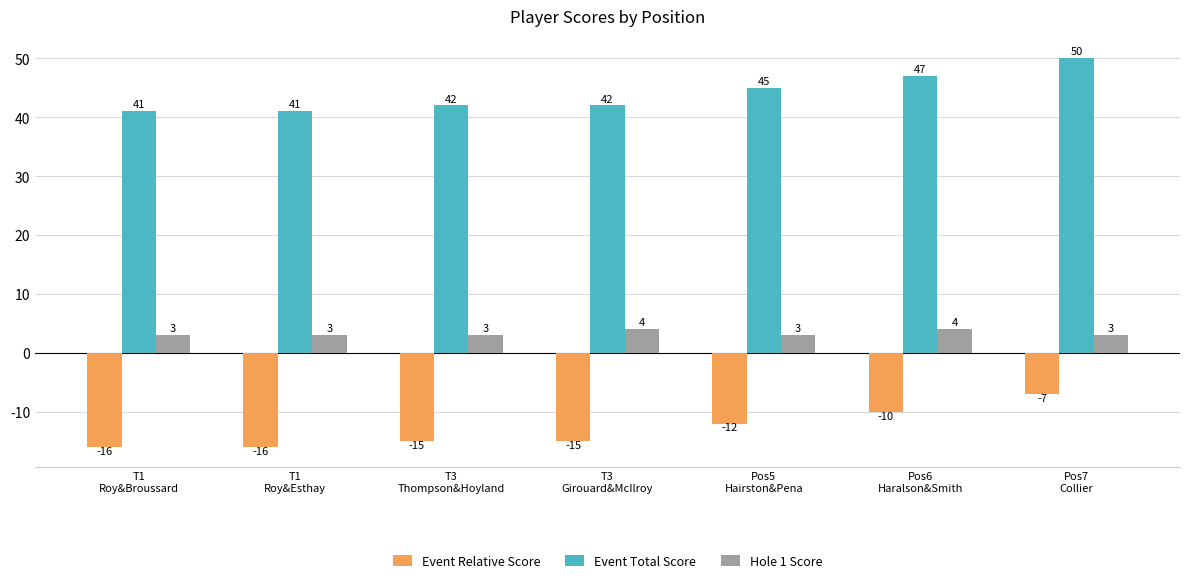

At Pos7
Collier, list the series in order from smallest to largest.

Event Relative Score, Hole 1 Score, Event Total Score